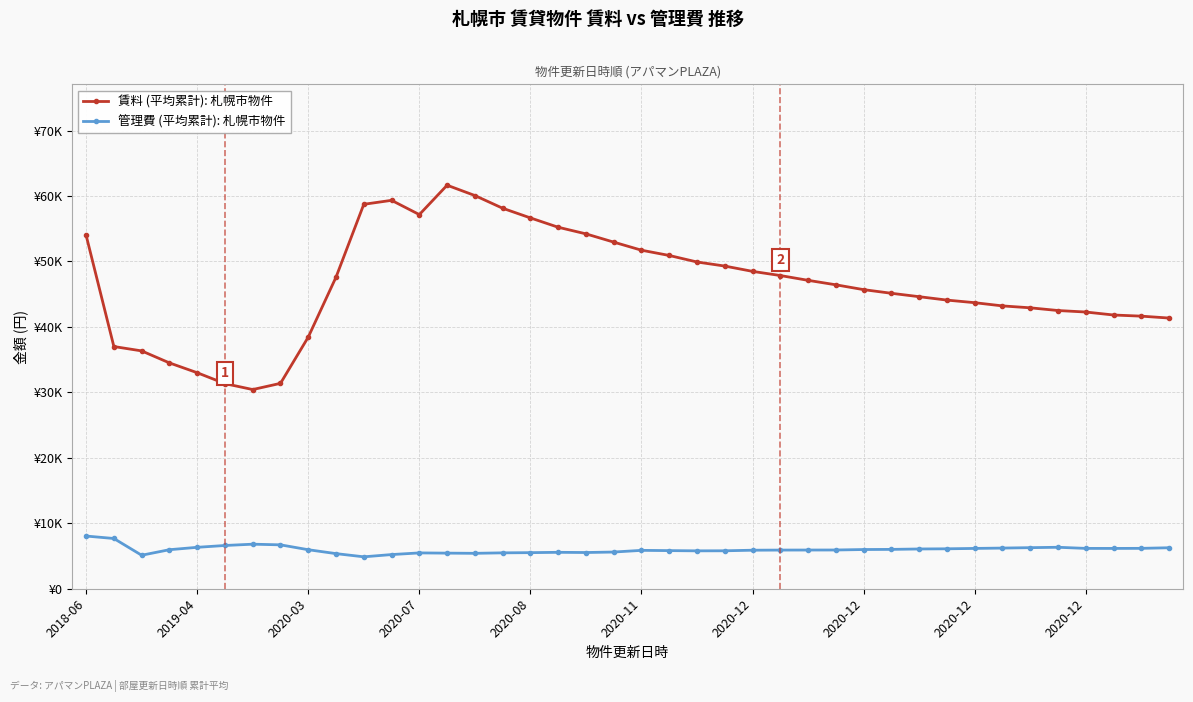

Where is 賃料 (平均累計): 札幌市物件 nearest to the value 46035?

2020-12